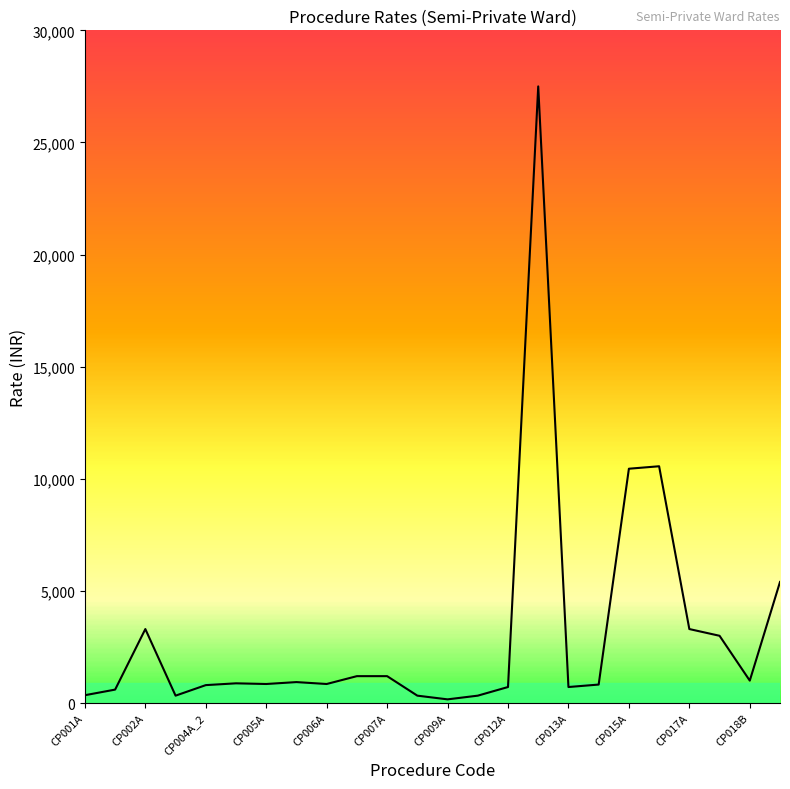

What is the maximum value shown in the chart?

27500